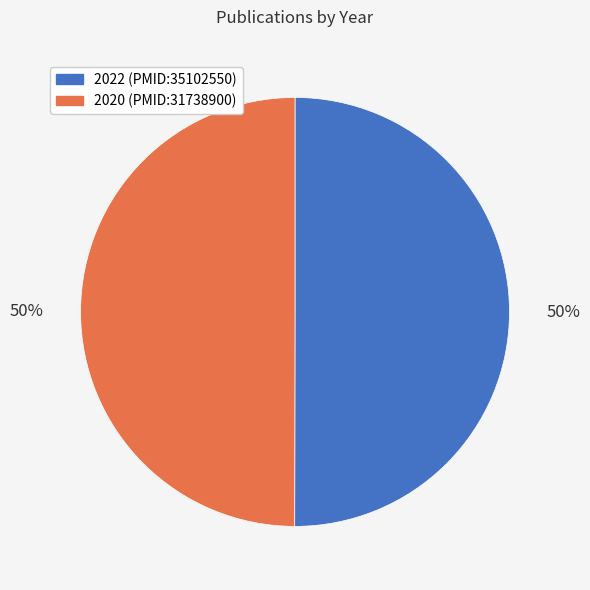

To the nearest percent, what is the average slice percentage?

50%